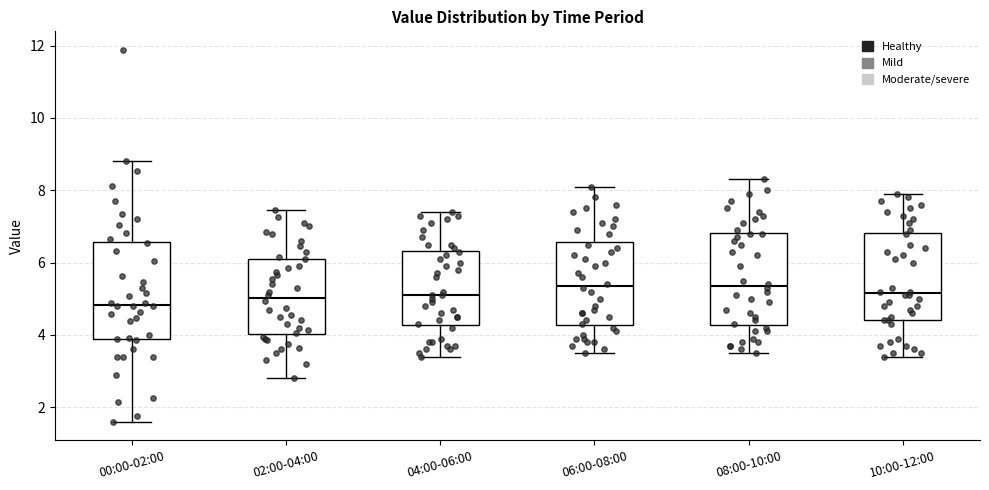

Where does the median line of the box for 04:00-06:00 sit on the y-axis? The values are not printed on the chart, so give them approximately, as read against the axis.

5.2